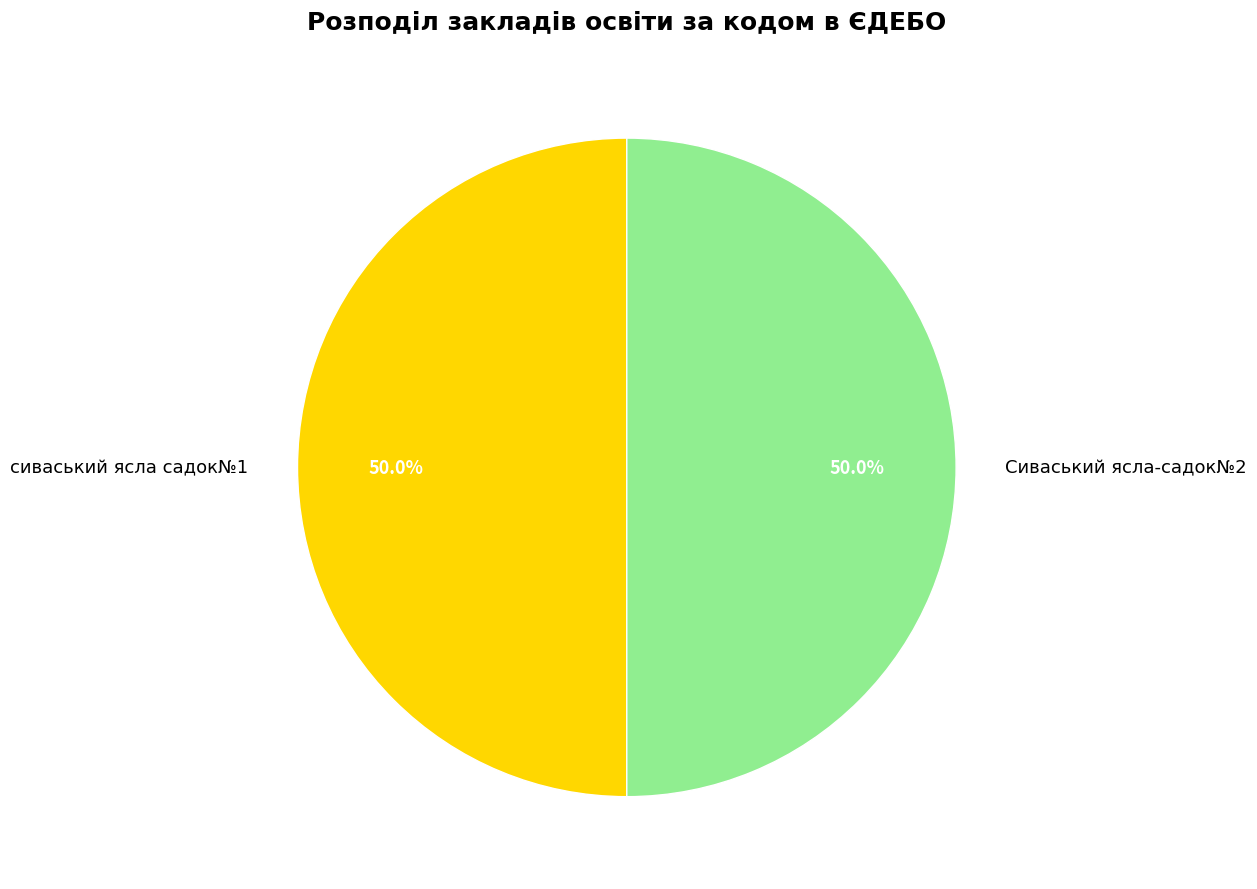

Do сиваський ясла садок№1 and Сиваський ясла-садок№2 together represent more than half of the pie?

Yes